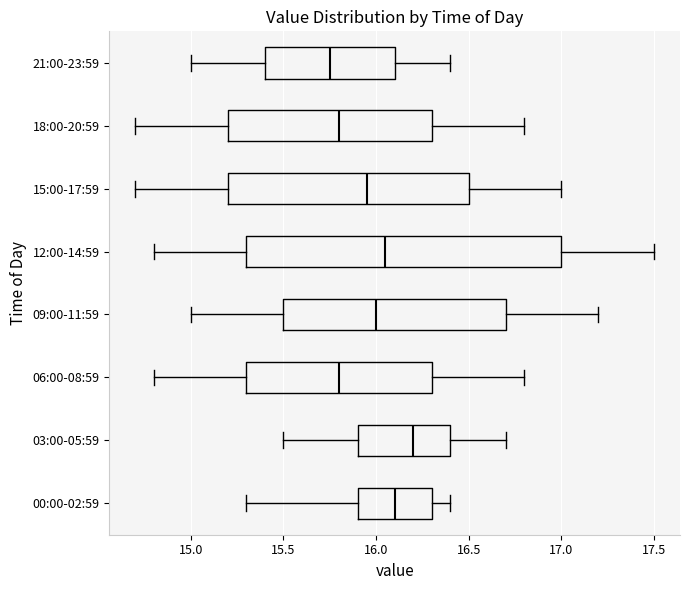

Reading bottom to top, transcribe this box plot: for each box, give where its median line is, the range the box spans, and where its two whiskers end, as read against the x-axis. The values are not printed on the chart, so give them approximately, as read against the axis.

00:00-02:59: median 16.10, box 15.90 to 16.30, whiskers 15.30 to 16.40
03:00-05:59: median 16.20, box 15.90 to 16.40, whiskers 15.50 to 16.70
06:00-08:59: median 15.80, box 15.30 to 16.30, whiskers 14.80 to 16.80
09:00-11:59: median 16.00, box 15.50 to 16.70, whiskers 15.00 to 17.20
12:00-14:59: median 16.05, box 15.30 to 17.00, whiskers 14.80 to 17.50
15:00-17:59: median 15.95, box 15.20 to 16.50, whiskers 14.70 to 17.00
18:00-20:59: median 15.80, box 15.20 to 16.30, whiskers 14.70 to 16.80
21:00-23:59: median 15.75, box 15.40 to 16.10, whiskers 15.00 to 16.40